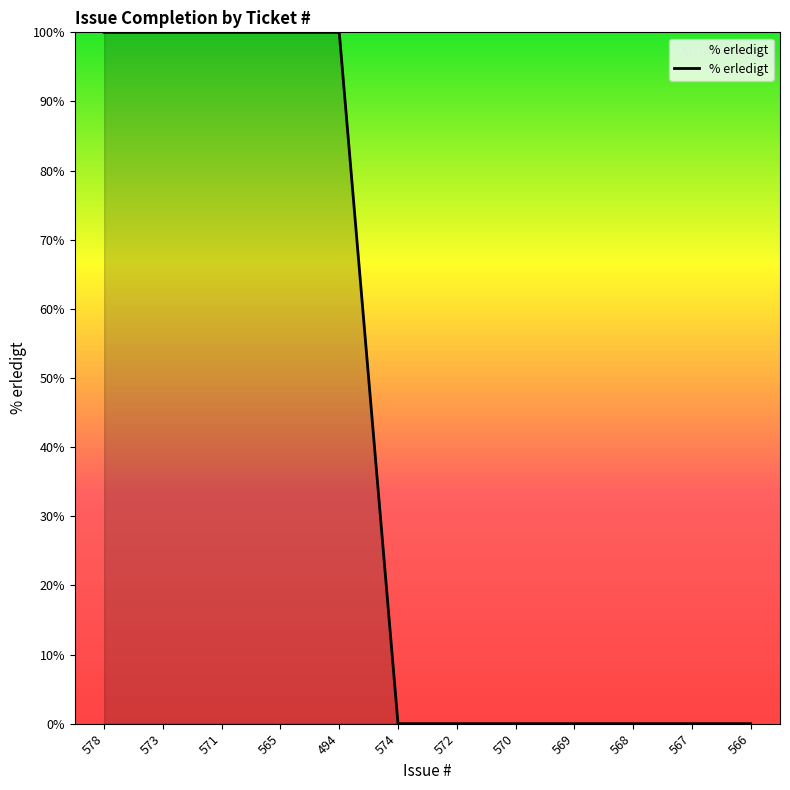

What is the difference between the maximum and minimum values?

100